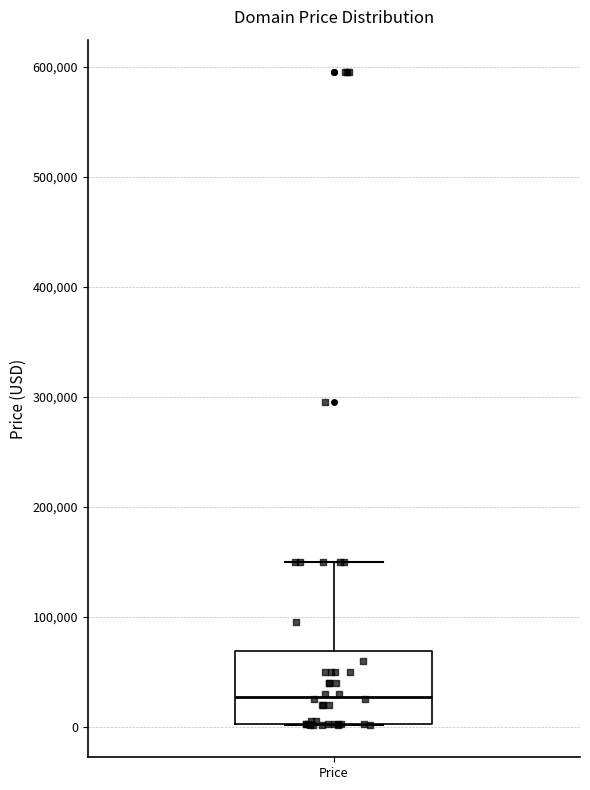

Read this box plot against the y-axis: the position of the median line, the range covered by the box, and the ends of both whiskers. The values are not printed on the chart, so give them approximately, as read against the axis.

median 30000, box 0 to 70000, whiskers 0 to 150000